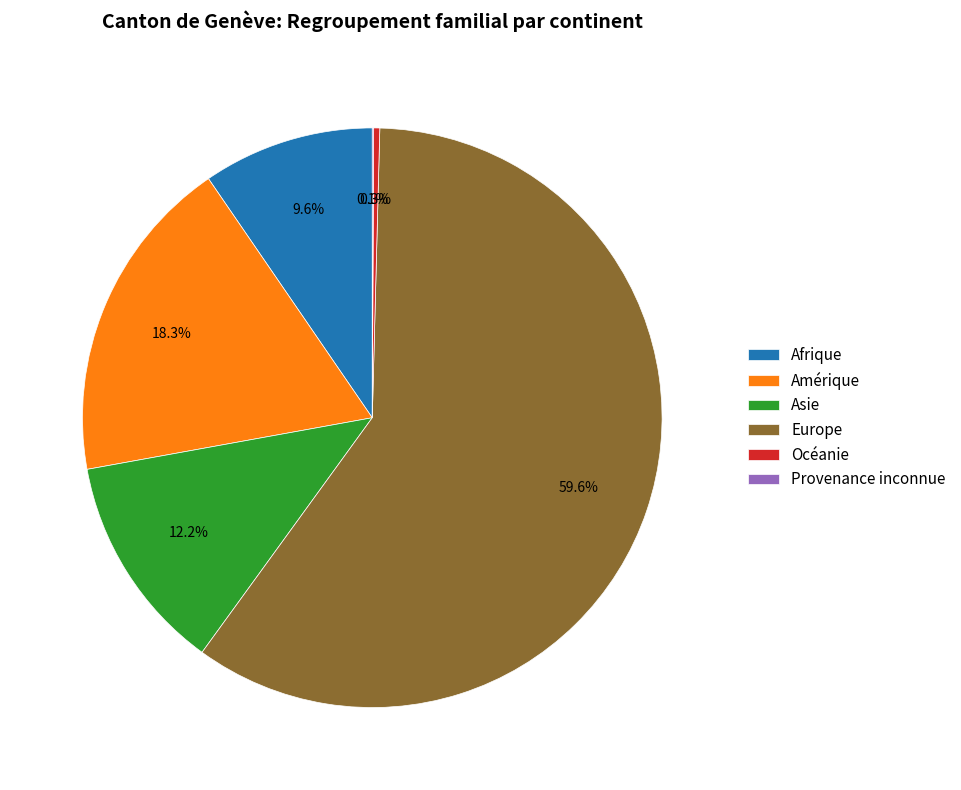

To the nearest percent, what percentage of the pie is Afrique?

10%